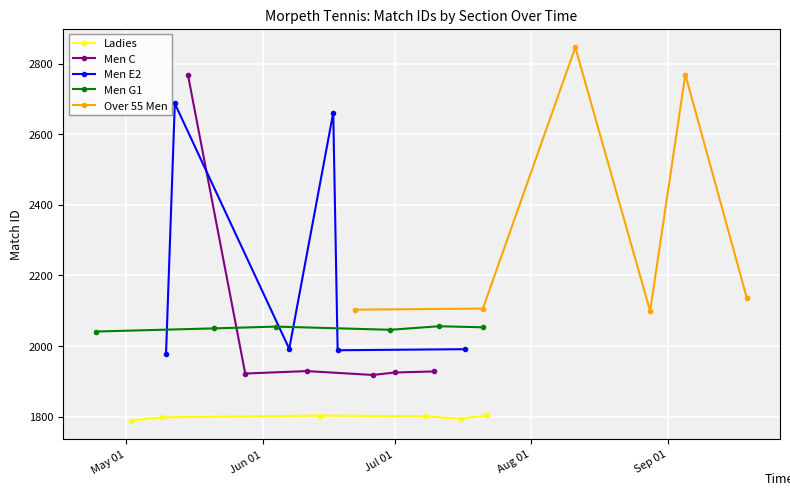

At how many categories does at least one series exceed 2520?

5